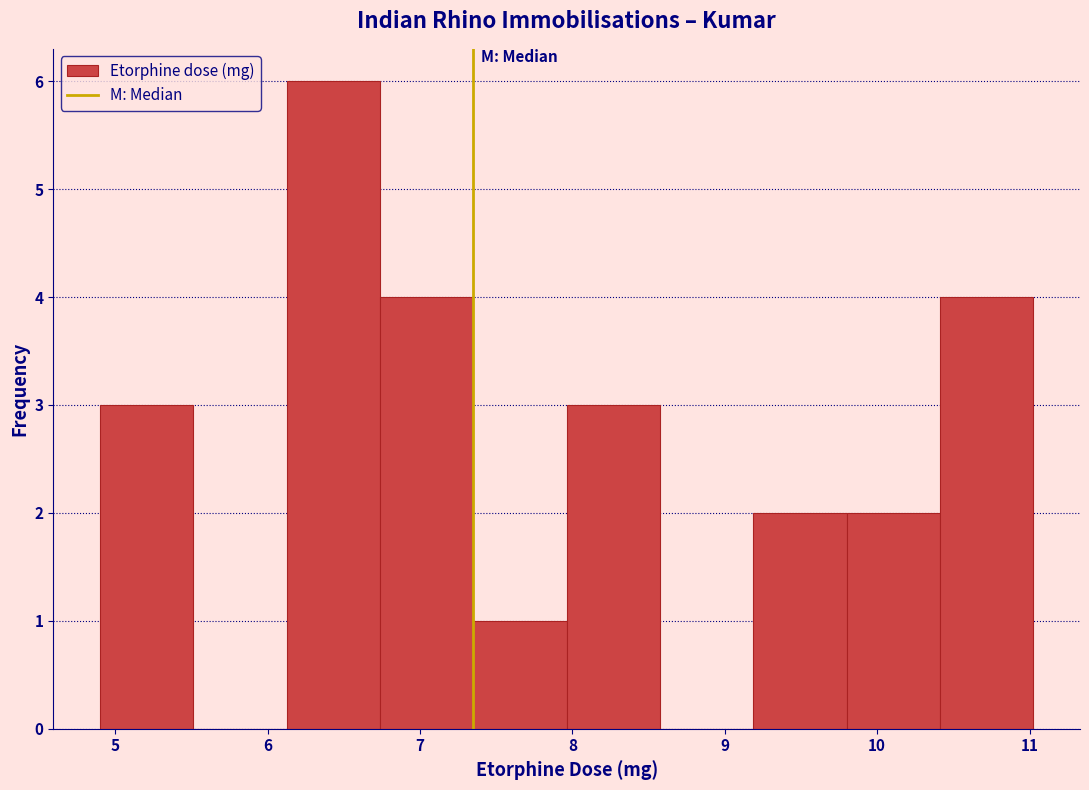

Reading left to right, transcribe this chart: for each bar, give the range it covers on the x-axis and its height. Neither the bar edges nor the heights are printed on the chart, so give them approximately, as read against the axes.

4.9 to 5.5: 3
5.5 to 6.1: 0
6.1 to 6.7: 6
6.7 to 7.4: 4
7.4 to 8.0: 1
8.0 to 8.6: 3
8.6 to 9.2: 0
9.2 to 9.8: 2
9.8 to 10.4: 2
10.4 to 11.0: 4